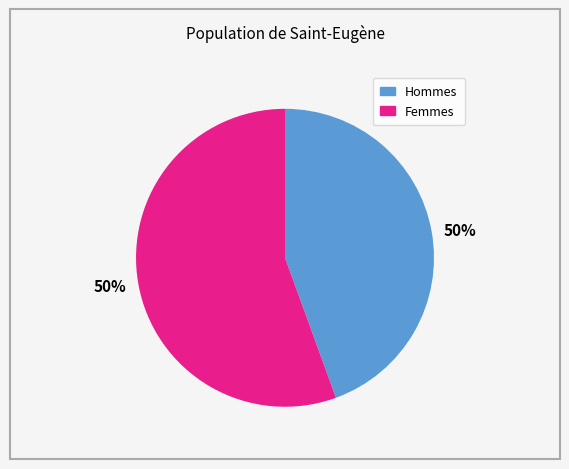

Between 3 and 4, which is larger?

4